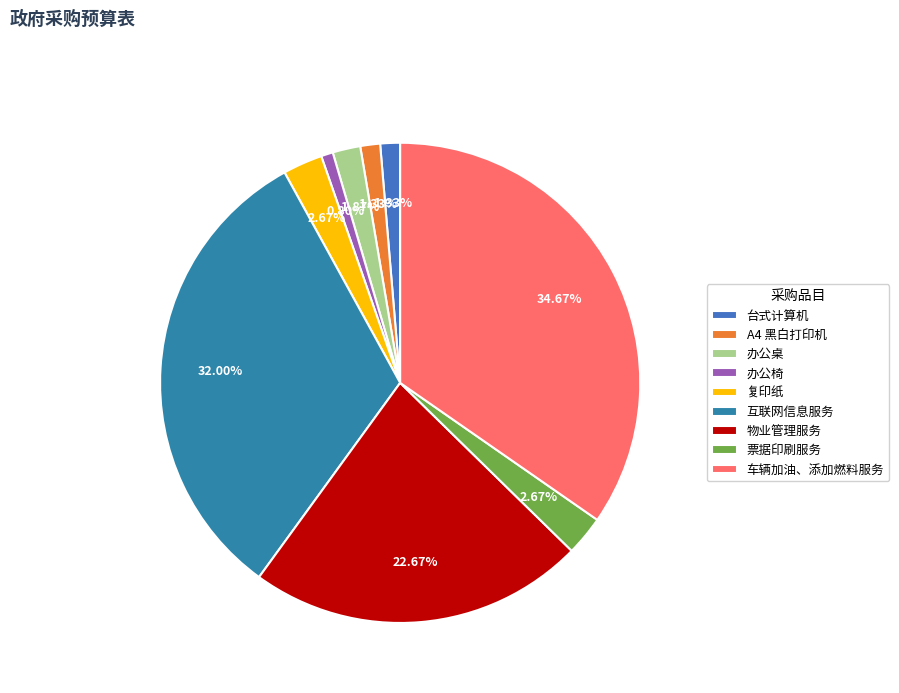

Is 办公椅 the majority of the pie?

No